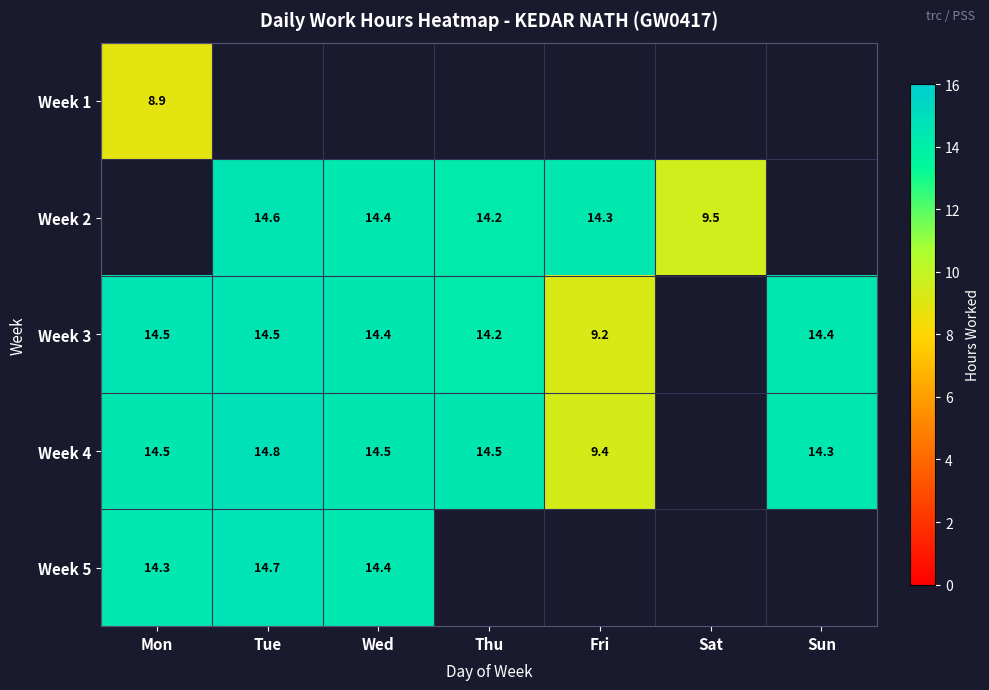

True or false: Week 2 has a value of 14.4 at Wed.

True